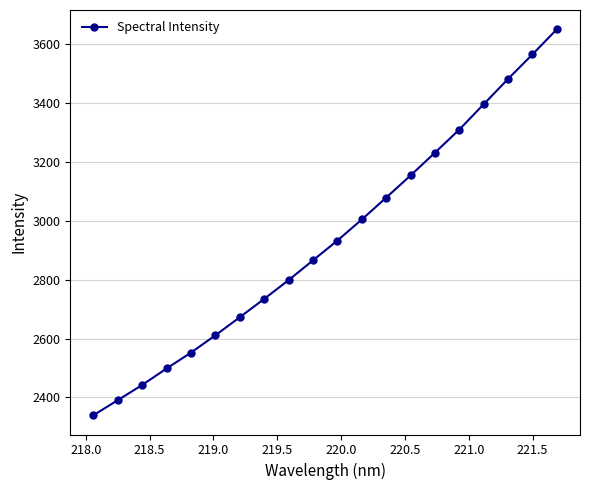

What is the value of the 3rd point from the left?

2442.6